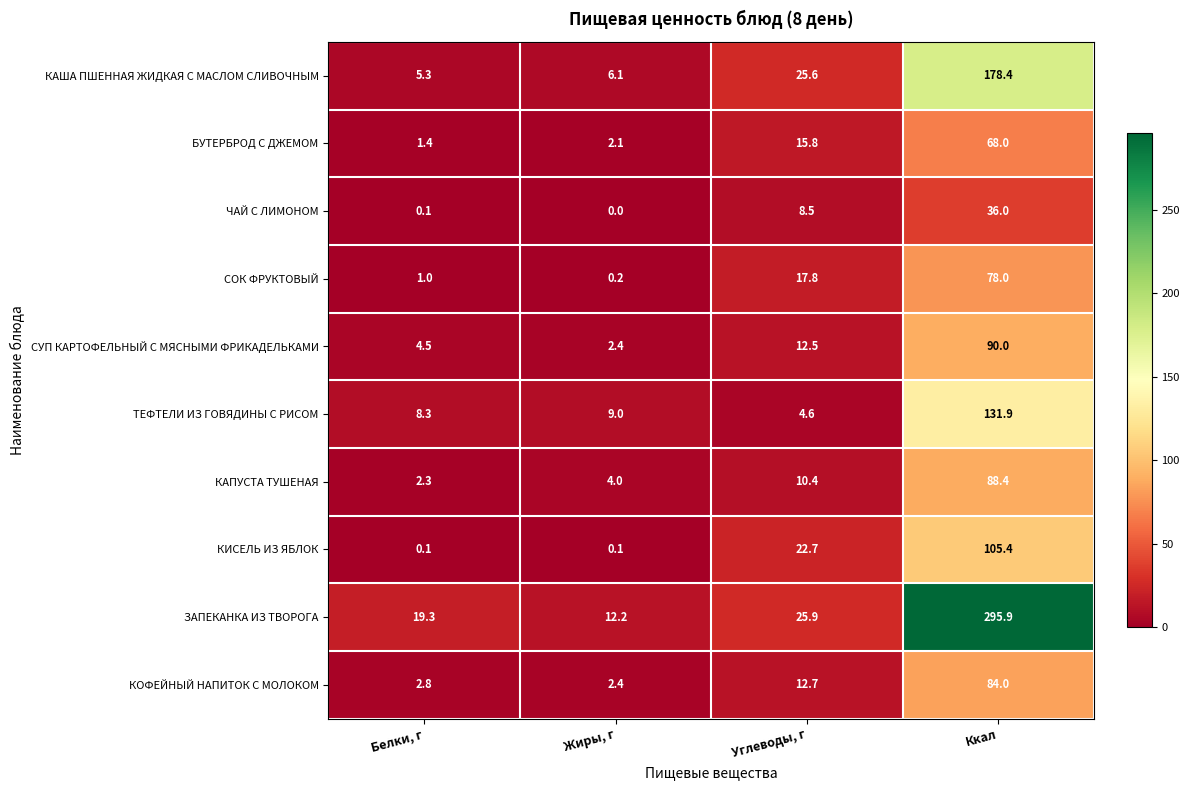

True or false: ЧАЙ С ЛИМОНОМ has a value of 0.0 at Жиры, г.

True